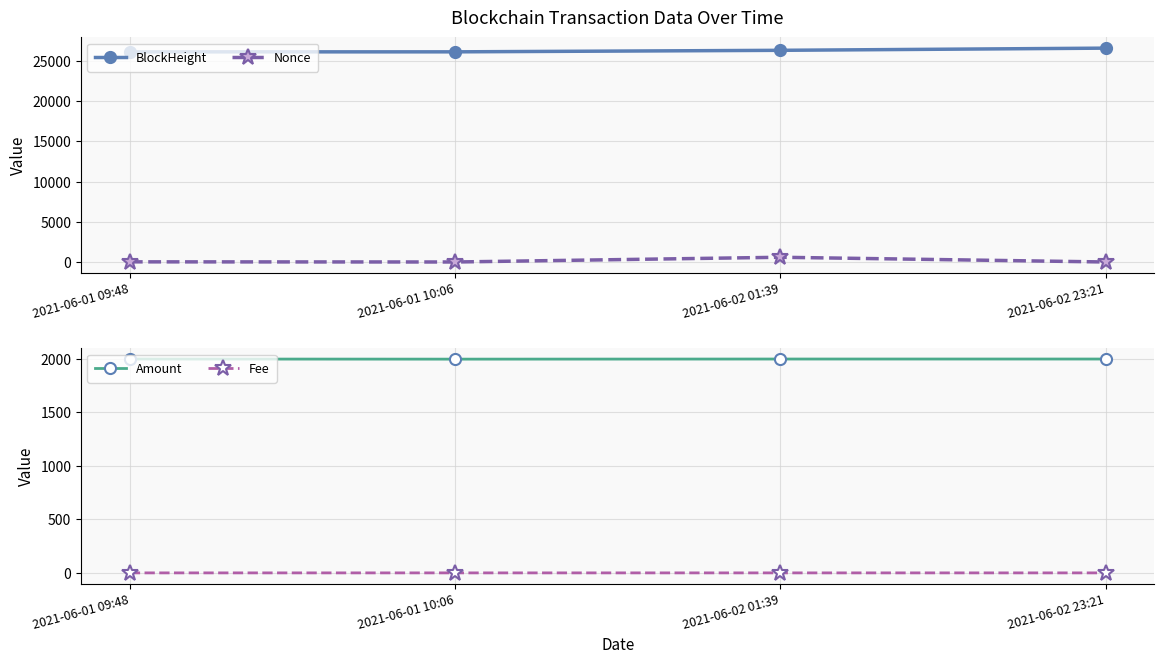

What is the spread (max minus min) of values at 2021-06-01 10:06?

26152.0